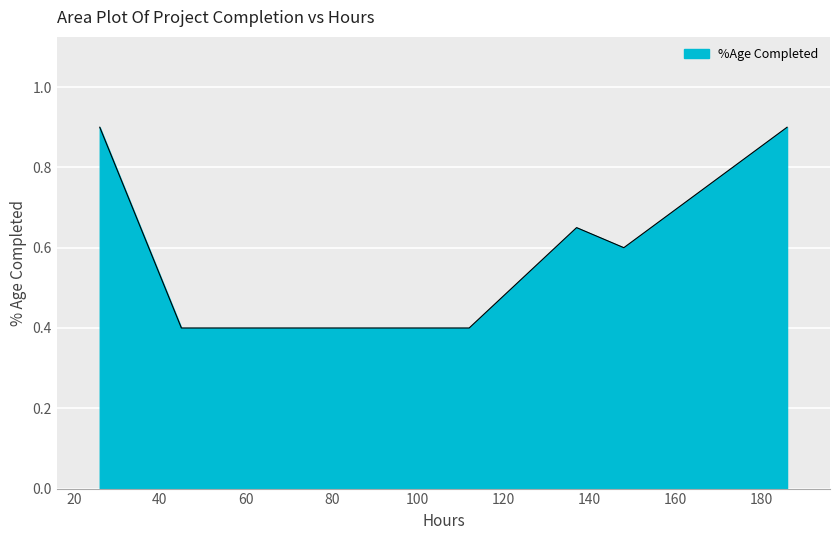

What is the sum of all values?

4.8